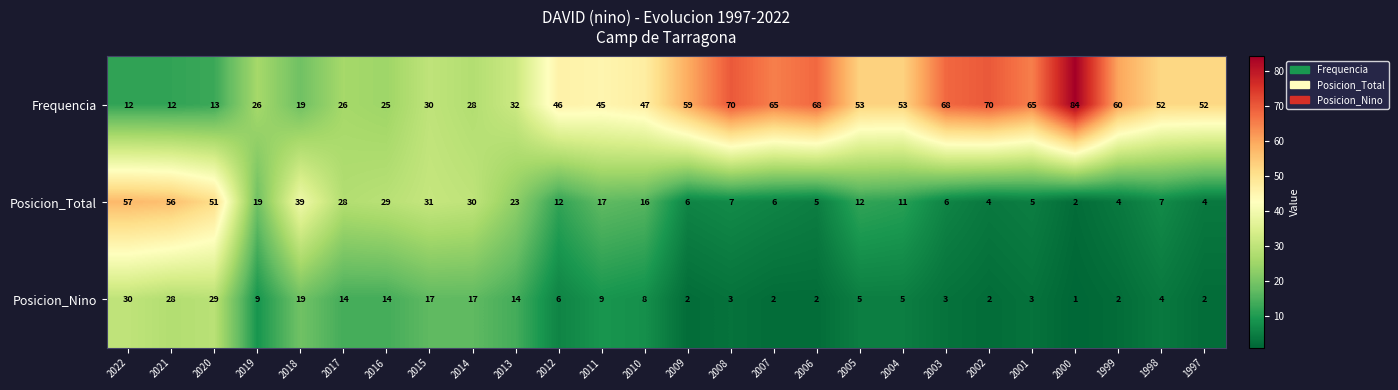

Is it true that Posicion_Total equals 12 at 2022?

False